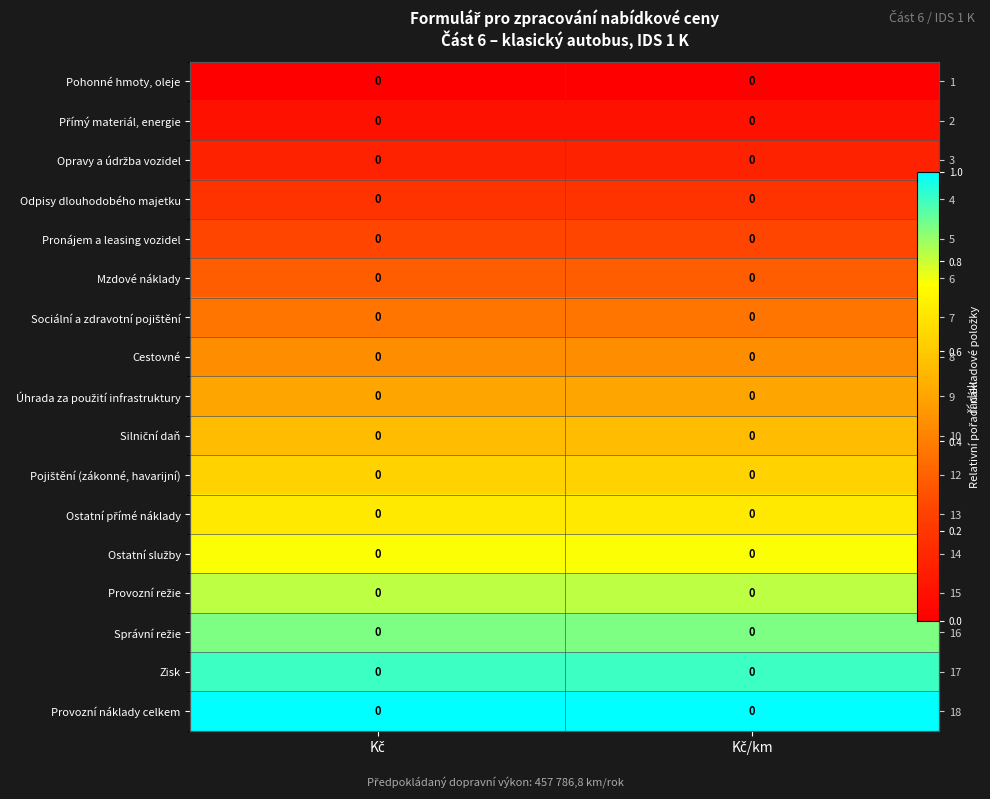

At Kč, list the series in order from largest to smallest.

Provozní náklady celkem, Zisk, Správní režie, Provozní režie, Ostatní služby, Ostatní přímé náklady, Pojištění (zákonné, havarijní), Silniční daň, Úhrada za použití infrastruktury, Cestovné, Sociální a zdravotní pojištění, Mzdové náklady, Pronájem a leasing vozidel, Odpisy dlouhodobého majetku, Opravy a údržba vozidel, Přímý materiál, energie, Pohonné hmoty, oleje